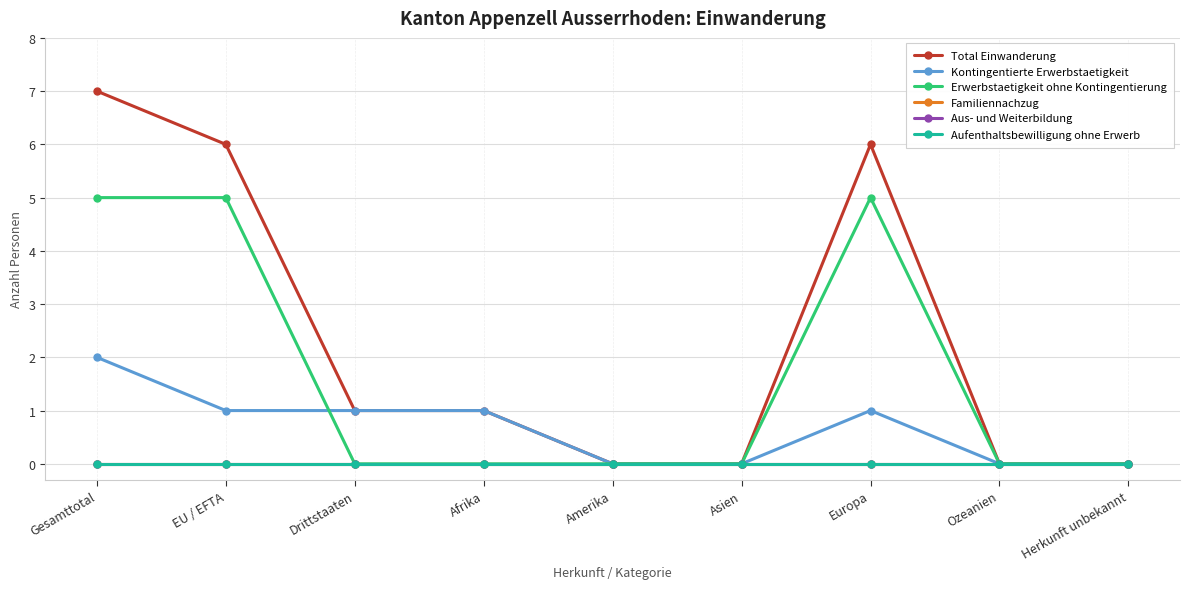

What is the total value across all series at Drittstaaten?

2